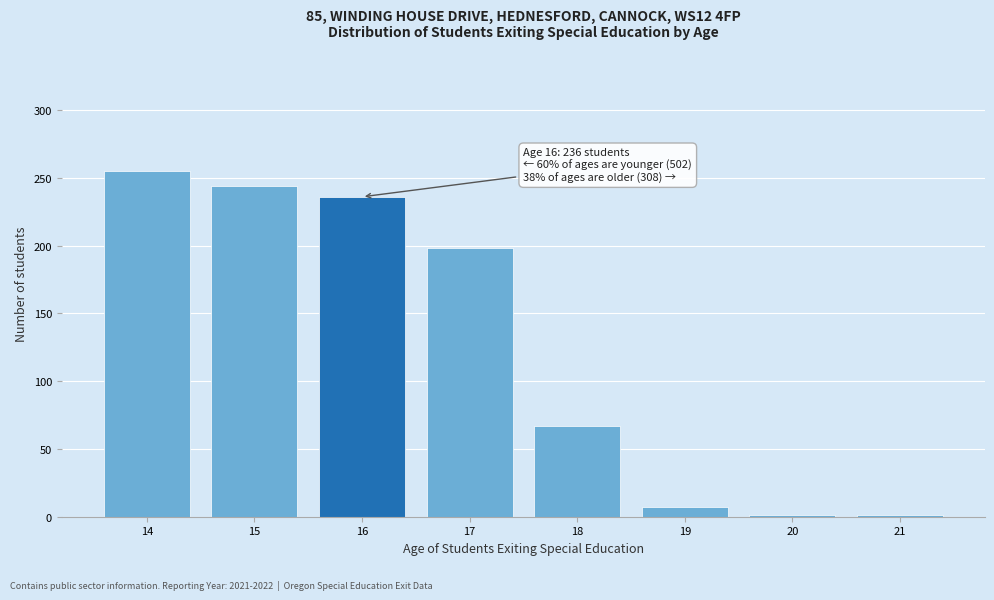

Reading left to right, list all the values displayed in this chart.

14=255	15=244	16=236	17=198	18=67	19=7	20=1	21=1